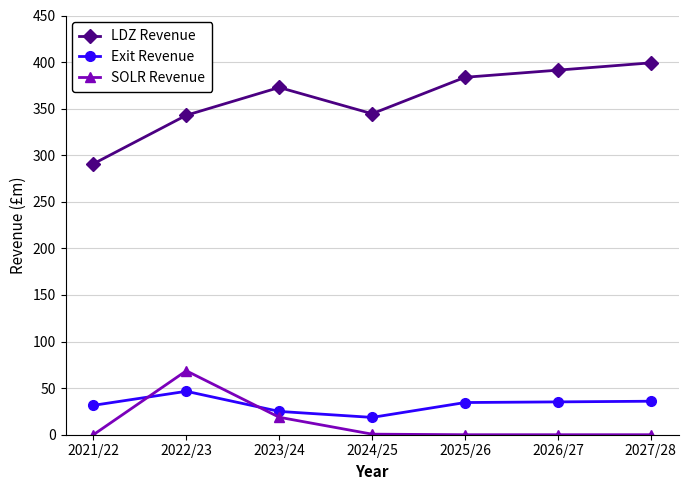

True or false: LDZ Revenue and SOLR Revenue intersect in this chart.

False